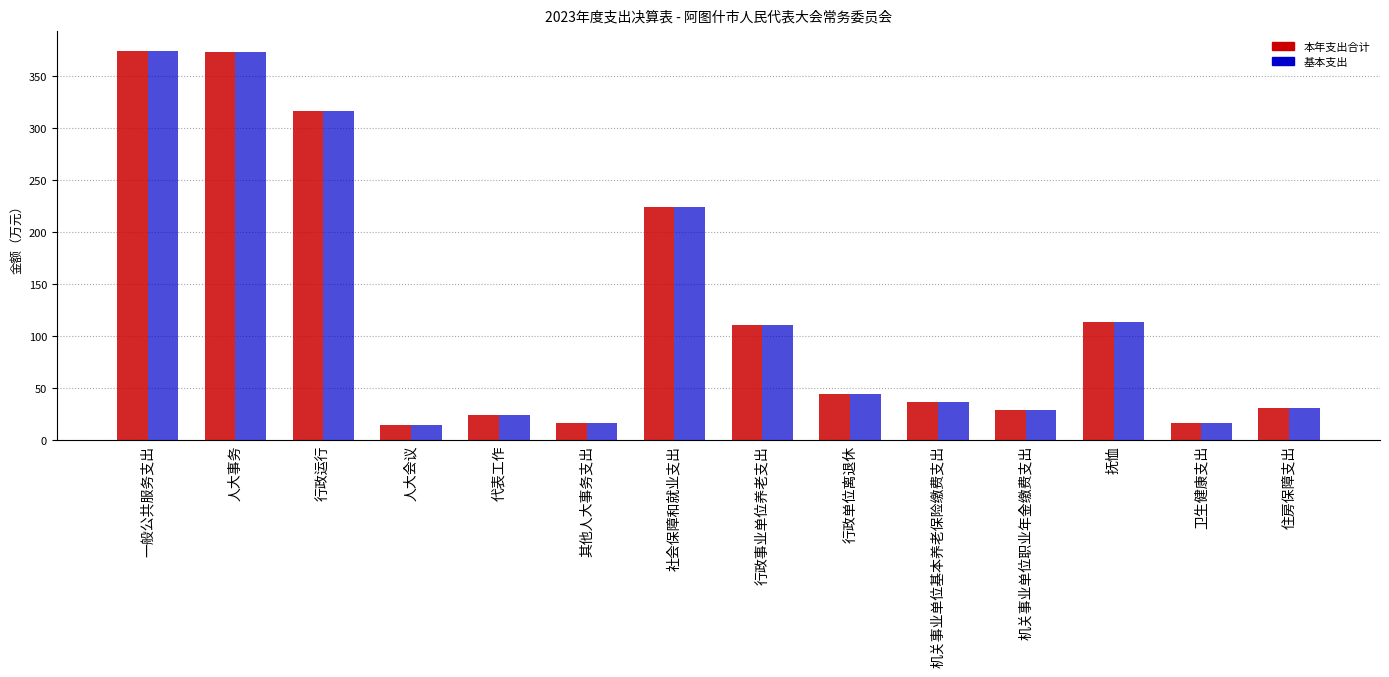

What is the greatest value displayed?

374.1